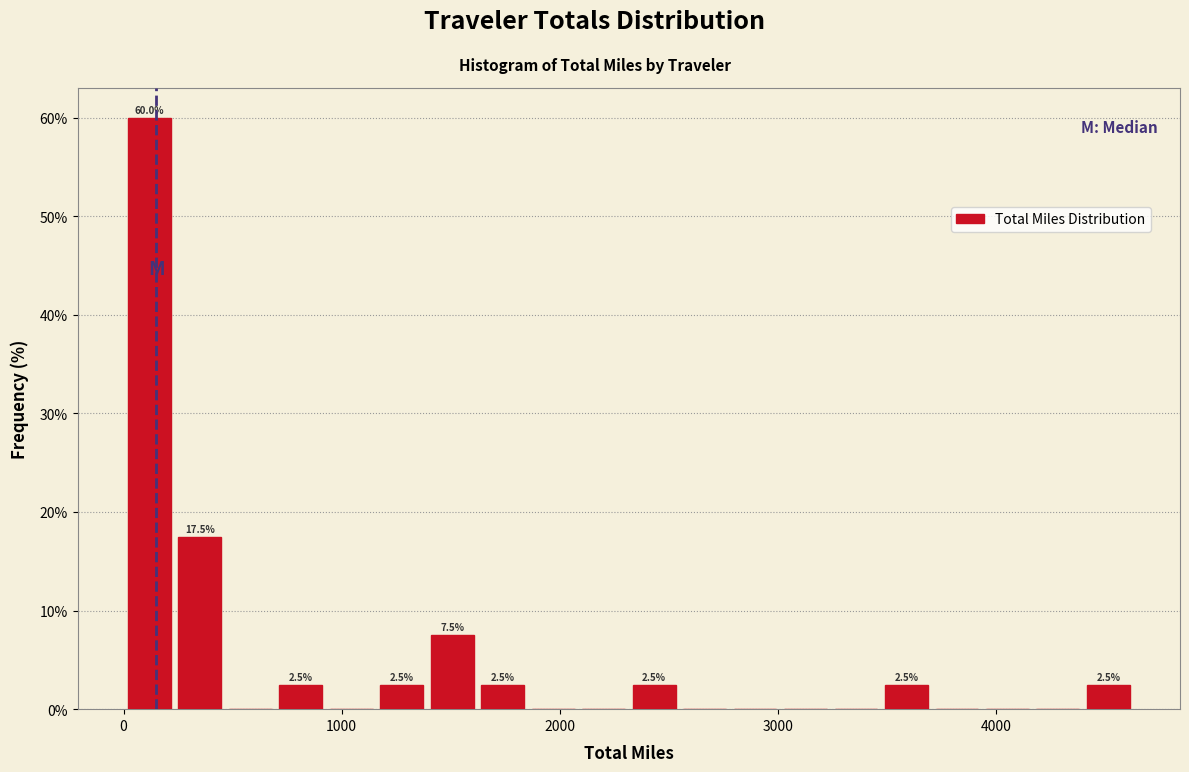

Around what value on the x-axis is the tallest bar? Give the approximate position of its centre, as read against the axis.

100